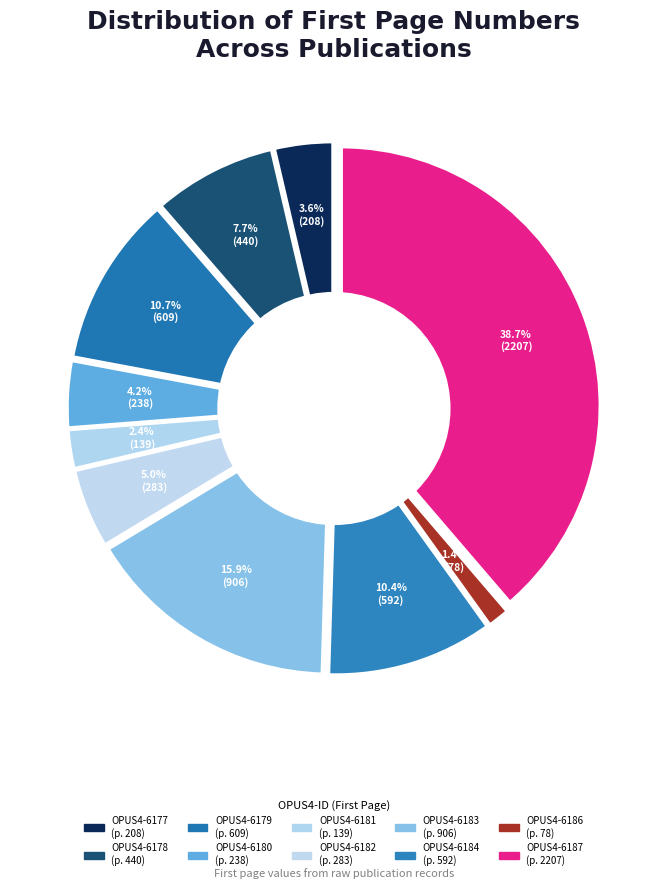

To the nearest percent, what is the average slice percentage?

10%